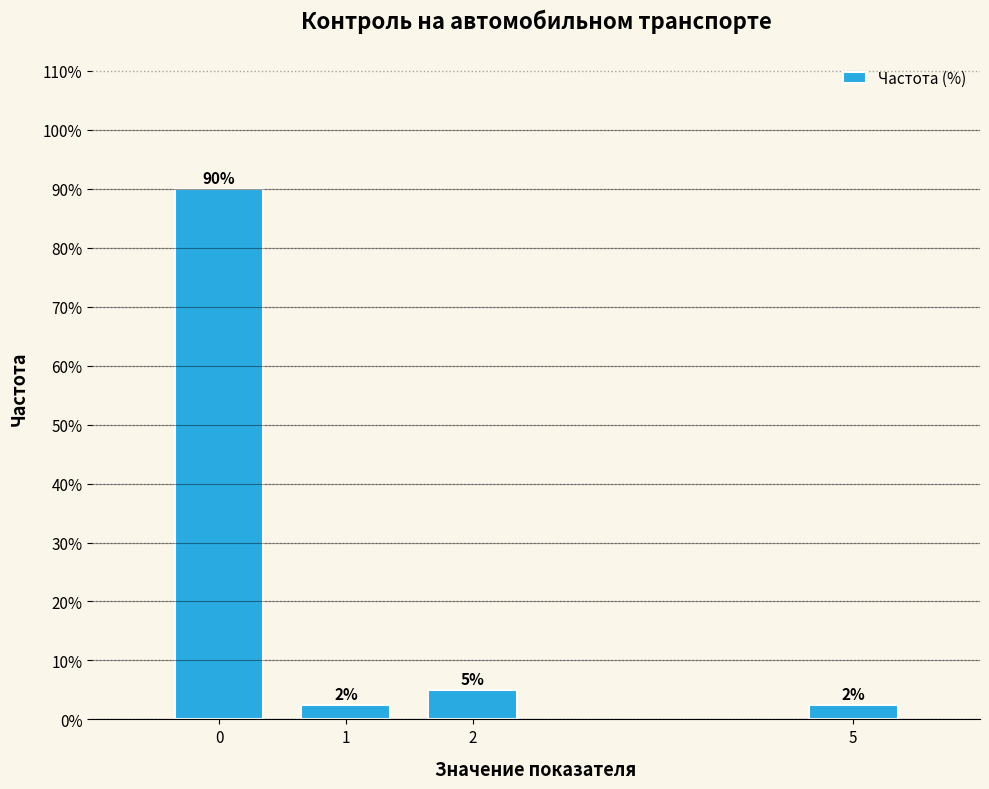

The value at 2 is 5.0. True or false?

True